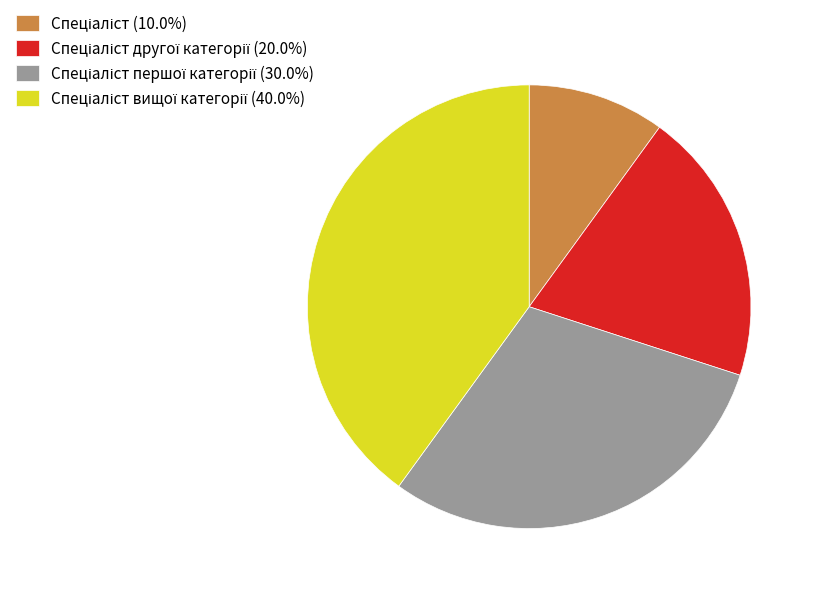

Is there a majority slice in this chart?

No